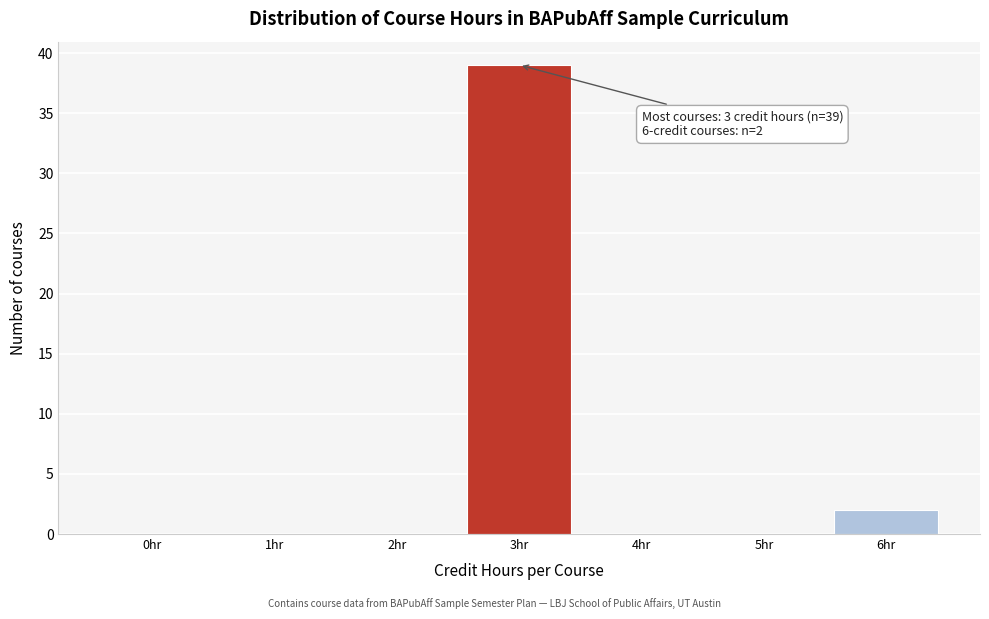

Reading left to right, list all the values displayed in this chart.

0hr=0	1hr=0	2hr=0	3hr=39	4hr=0	5hr=0	6hr=2